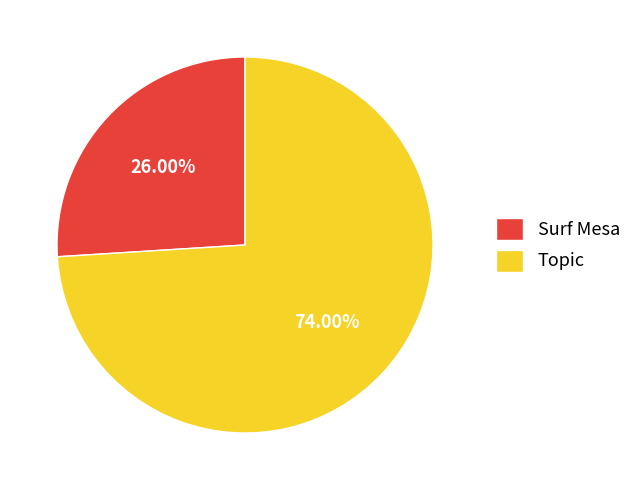

What is the largest slice in the pie chart?

Topic